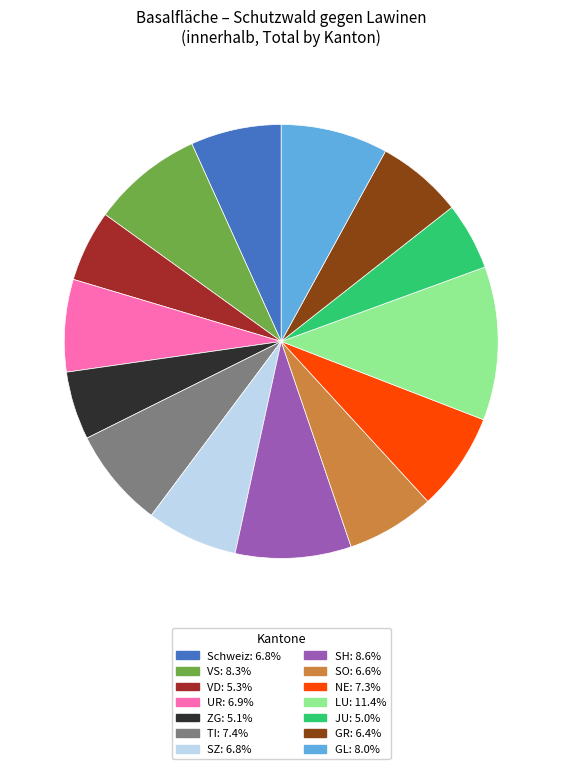

How many slices are in this pie chart?

14